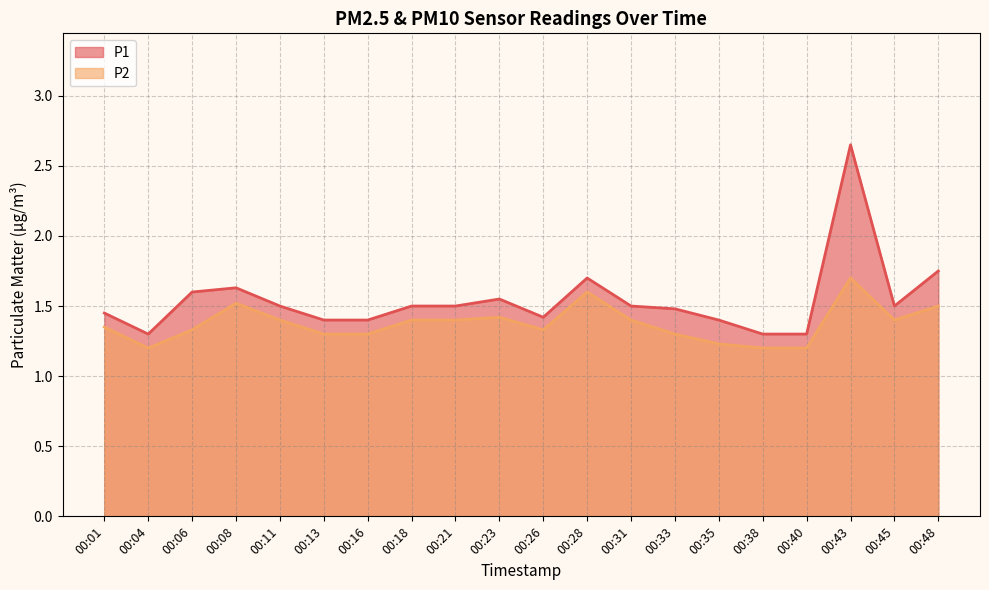

What is the sum of all P2 values?

27.5